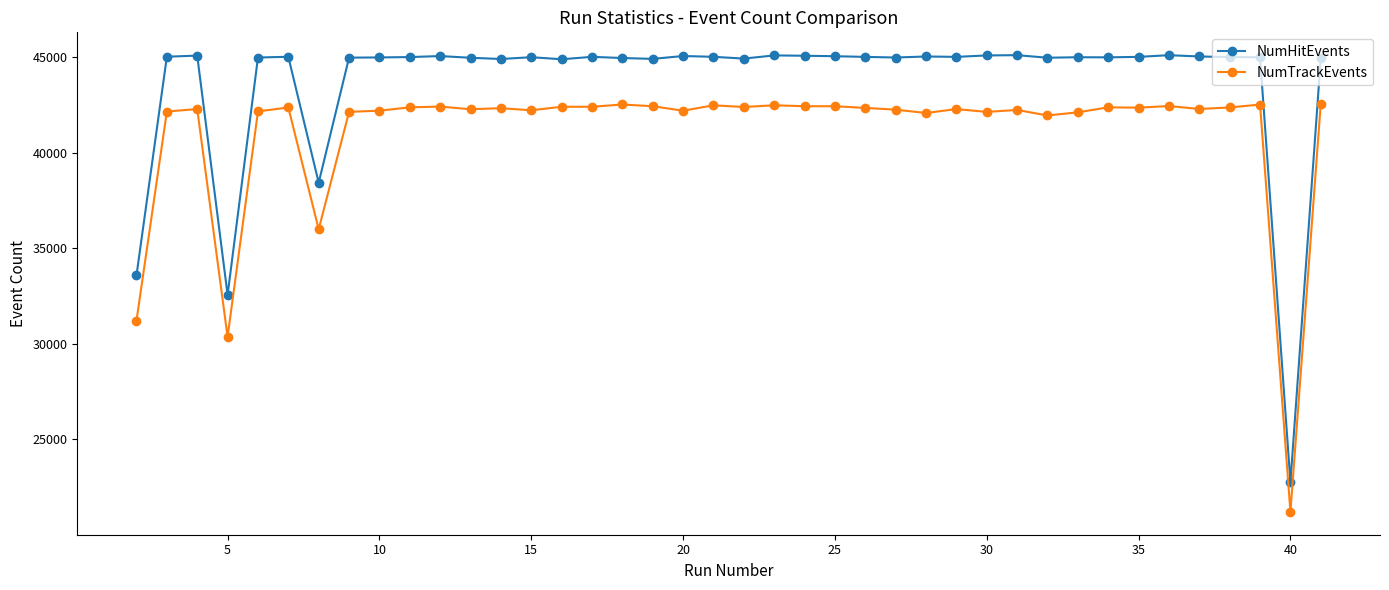

At how many categories does at least one series exceed 28526?

39